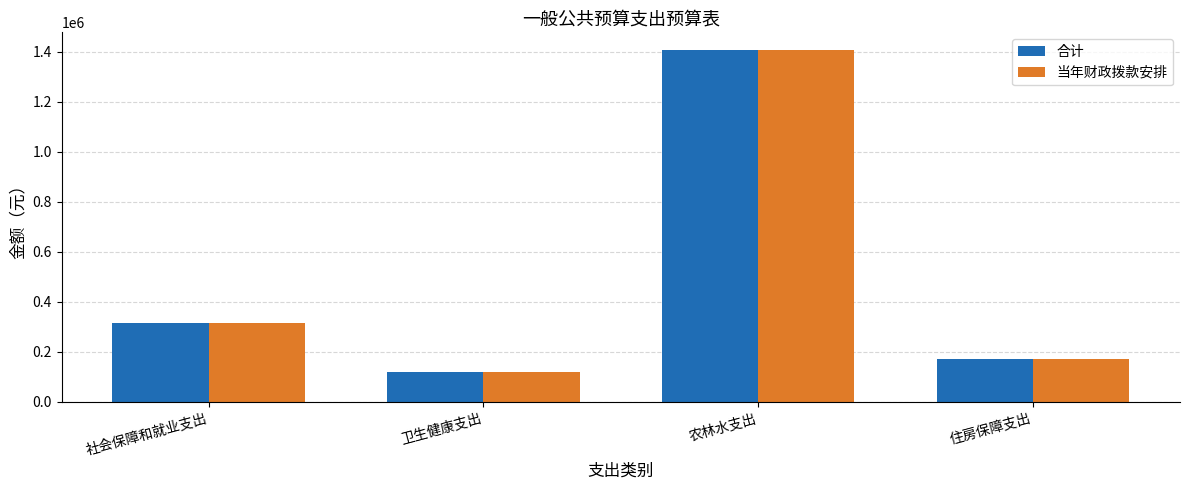

At which label does 合计 first exceed 315024?

社会保障和就业支出